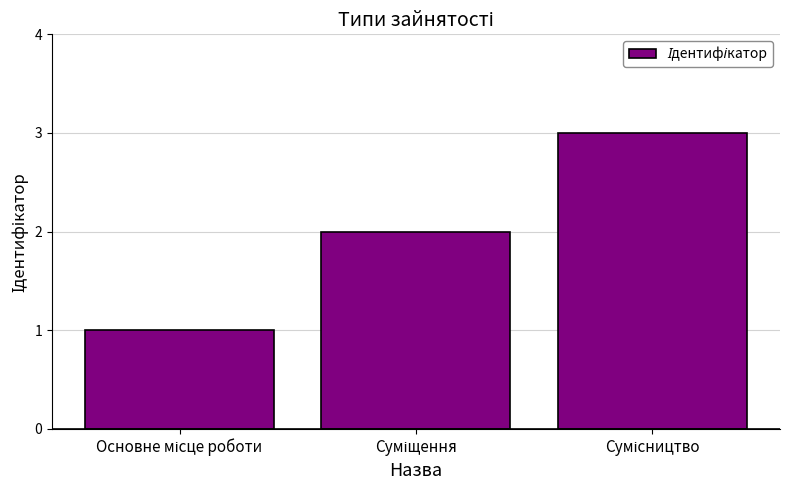

What is the sum of all values?

6